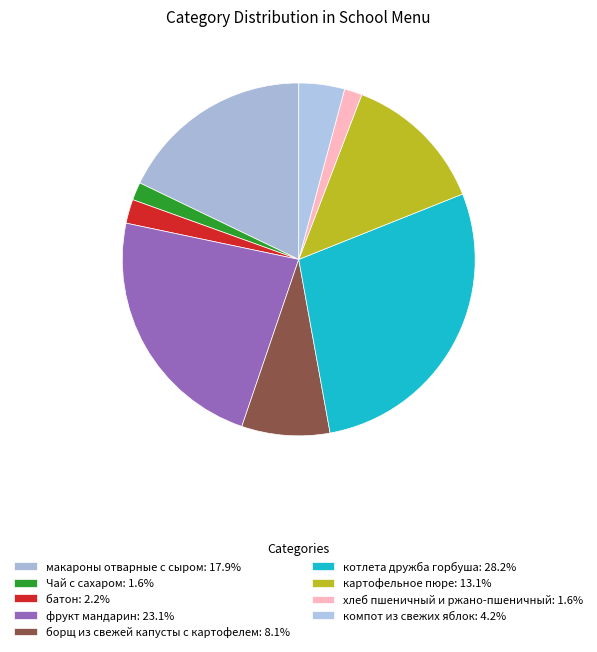

What portion of the pie excludes картофельное пюре?

86.9%